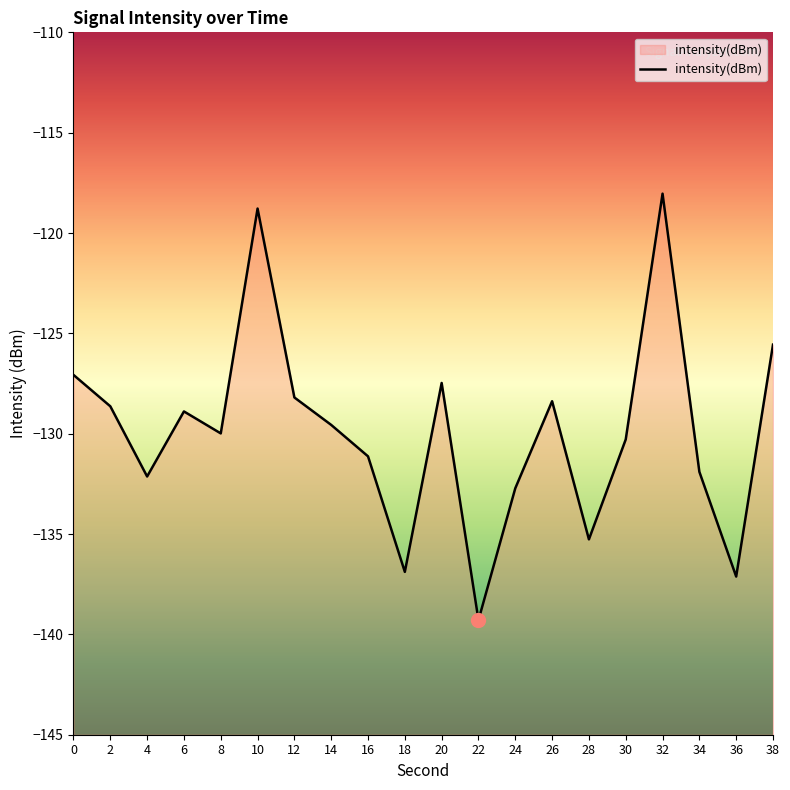

How many data points are above -129?

9